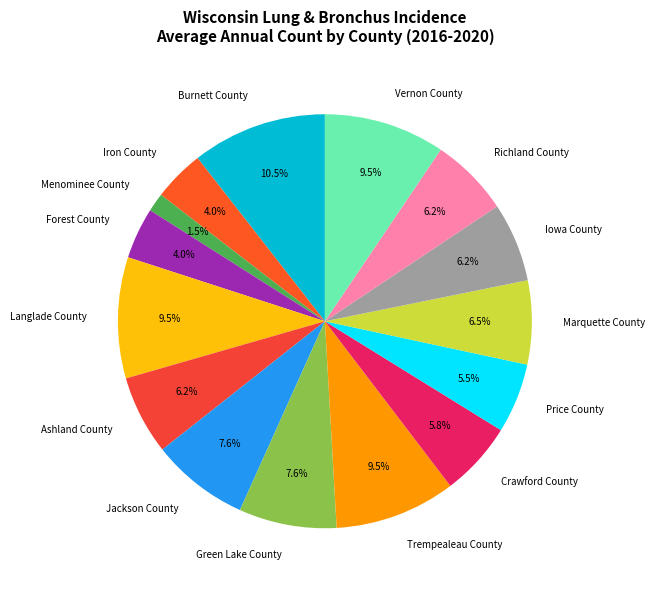

Which has a higher value, Iowa County or Trempealeau County?

Trempealeau County